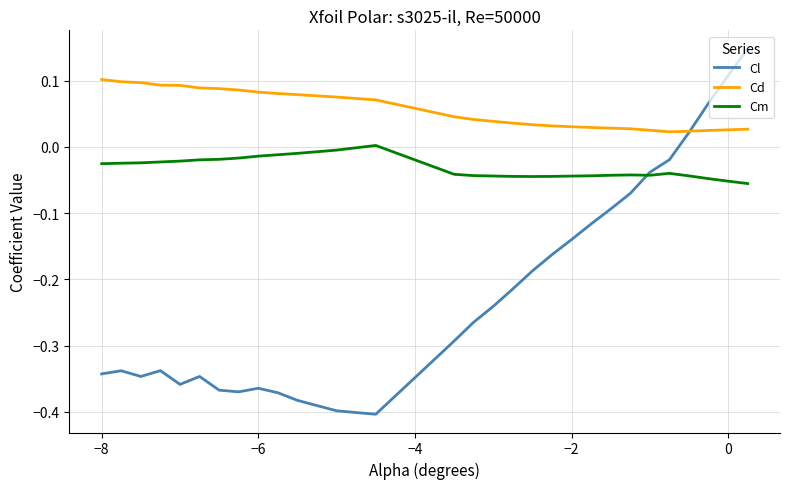

True or false: Cm and Cd intersect in this chart.

False